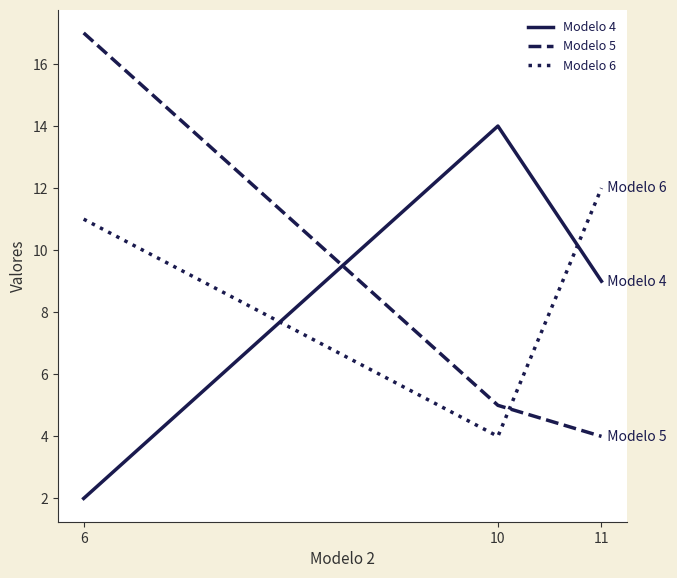

Between 10 and 11, which series saw the biggest shift?

Modelo 6